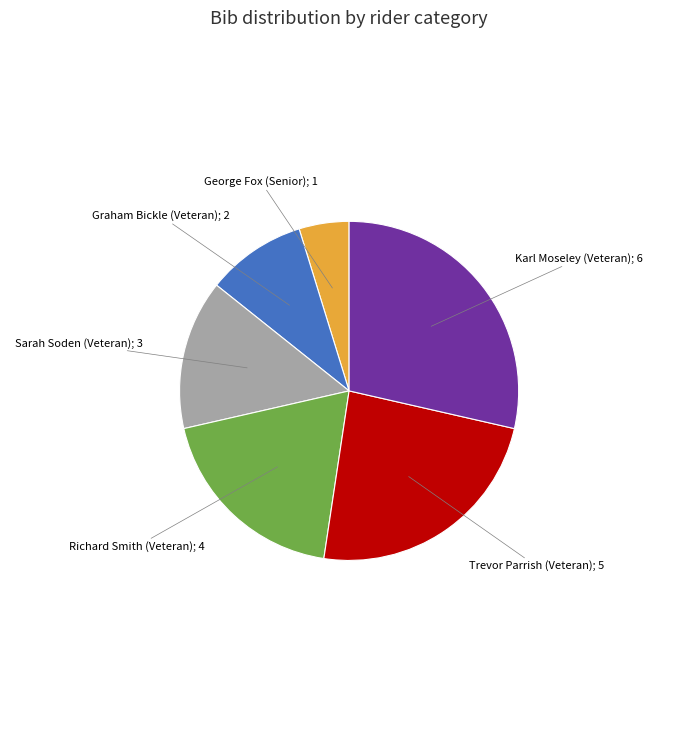

Does any single category account for the majority?

No